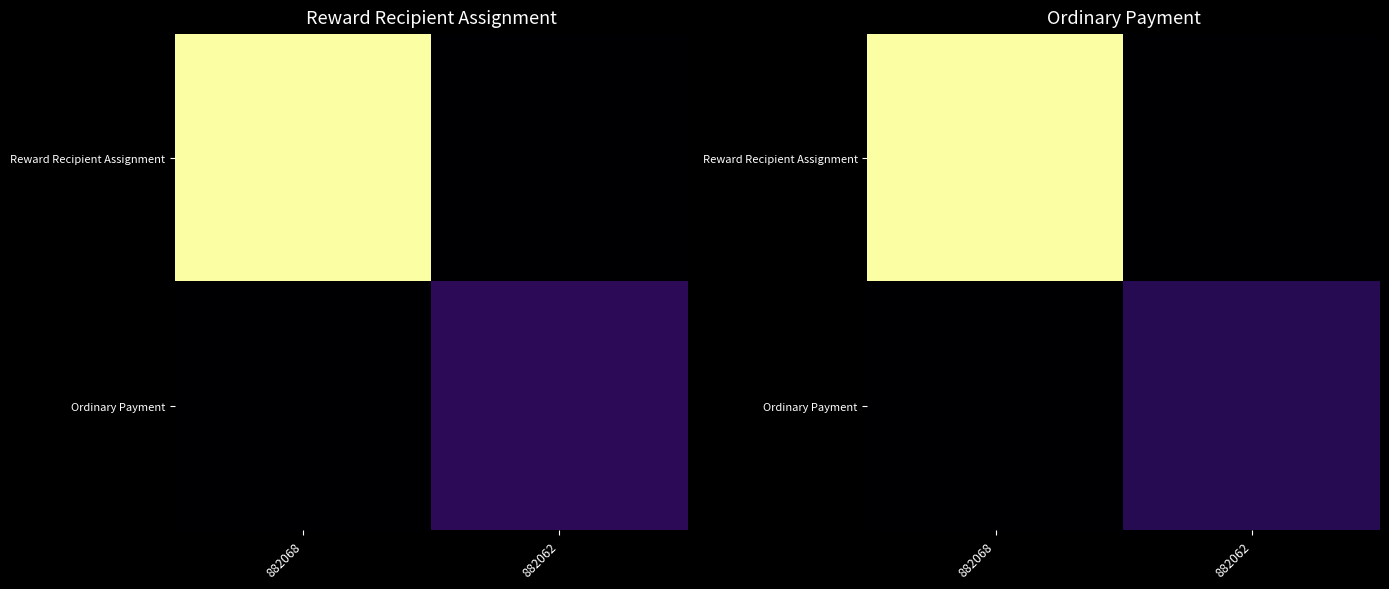

List the series in order of their overall mean, highest first.

Reward Recipient Assignment, Ordinary Payment